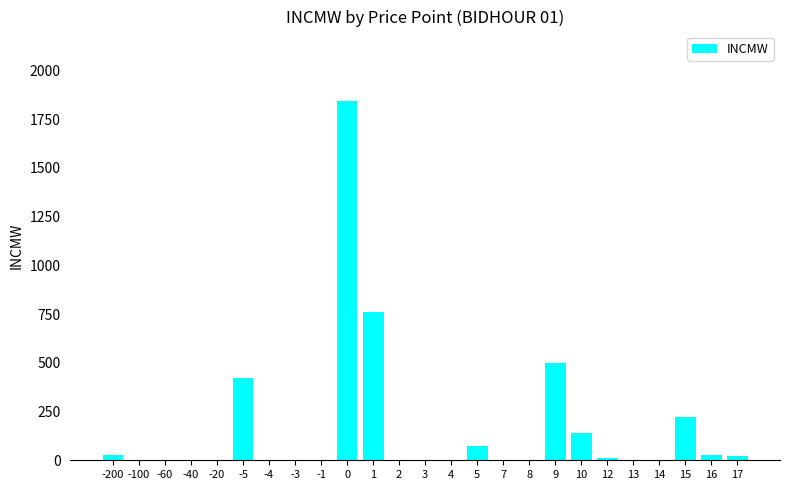

What is the greatest value displayed?

1845.1